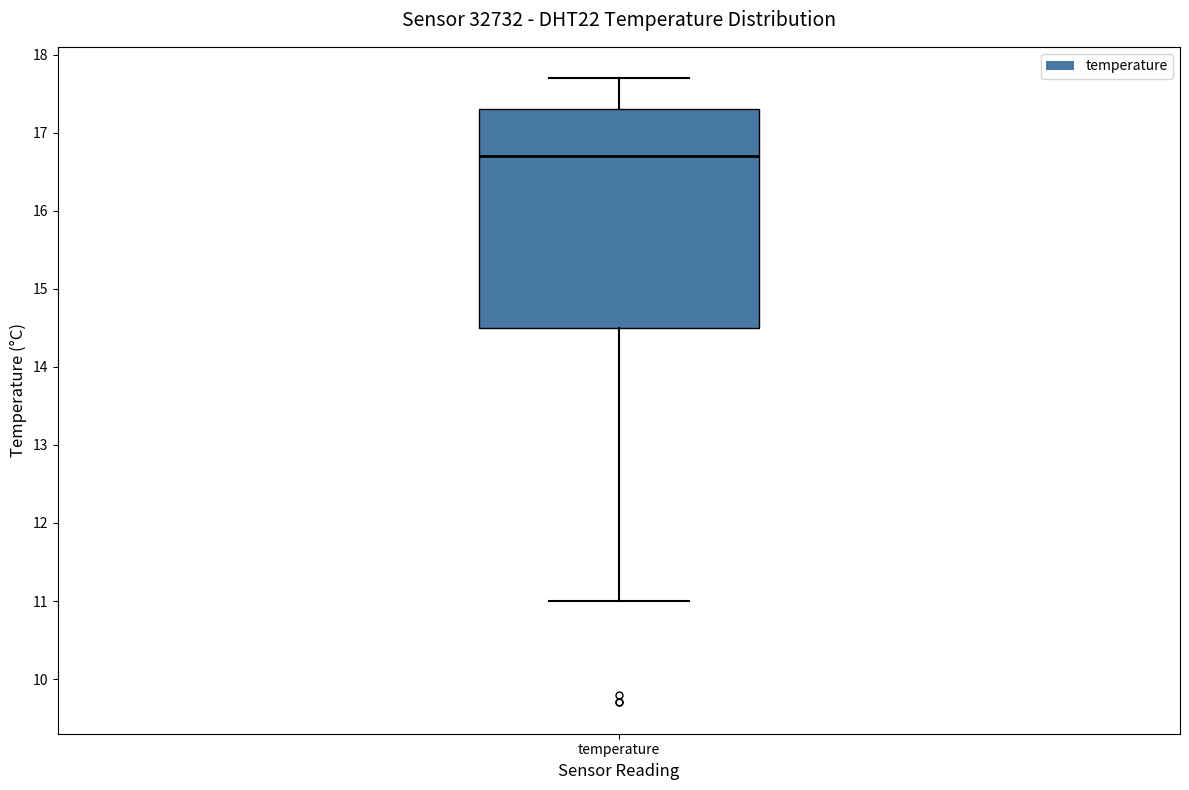

Read this box plot against the y-axis: the position of the median line, the range covered by the box, and the ends of both whiskers. The values are not printed on the chart, so give them approximately, as read against the axis.

median 16.7, box 14.5 to 17.3, whiskers 11.0 to 17.7